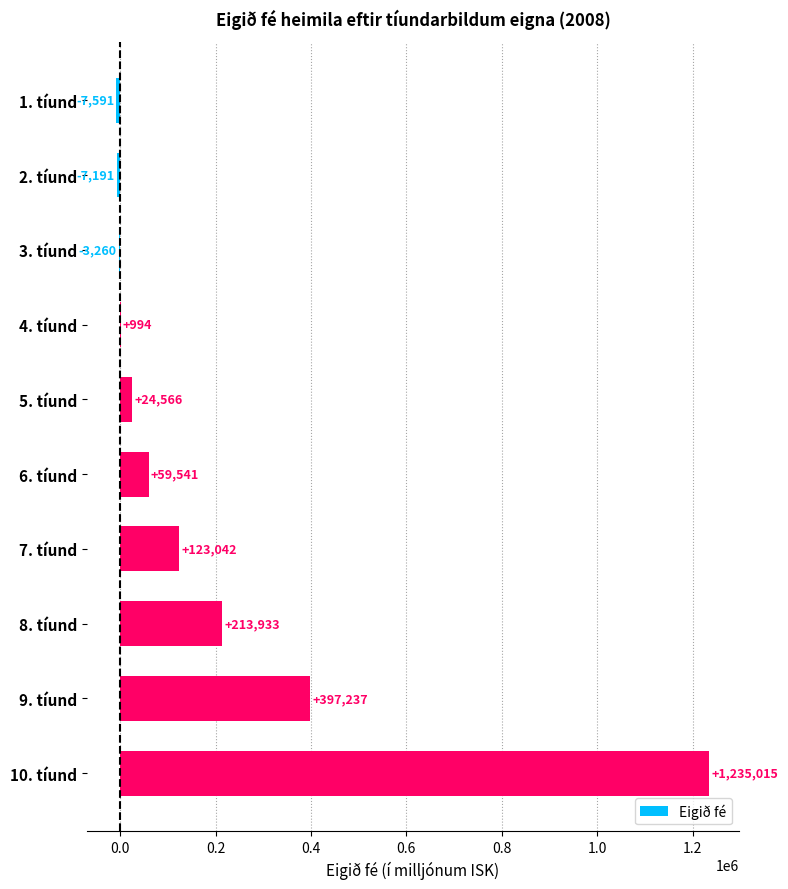

Which has a higher value, 8. tíund or 10. tíund?

10. tíund